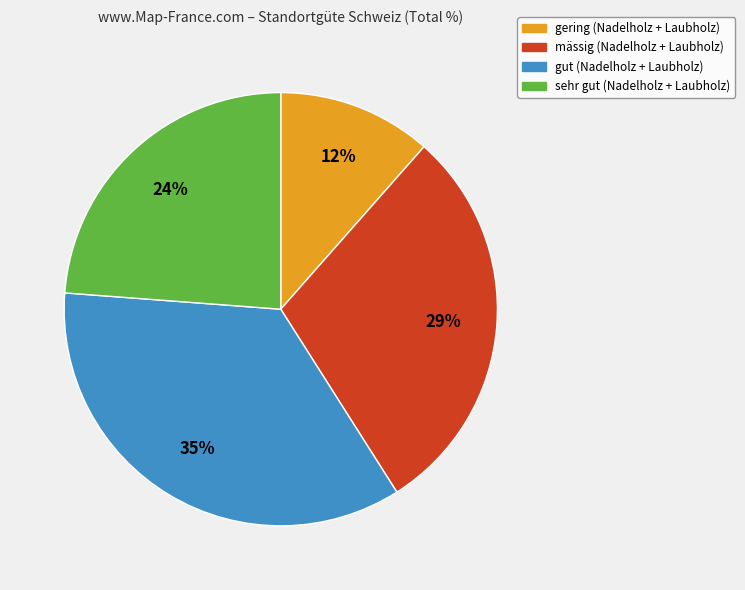

Which slice is the smallest?

gering